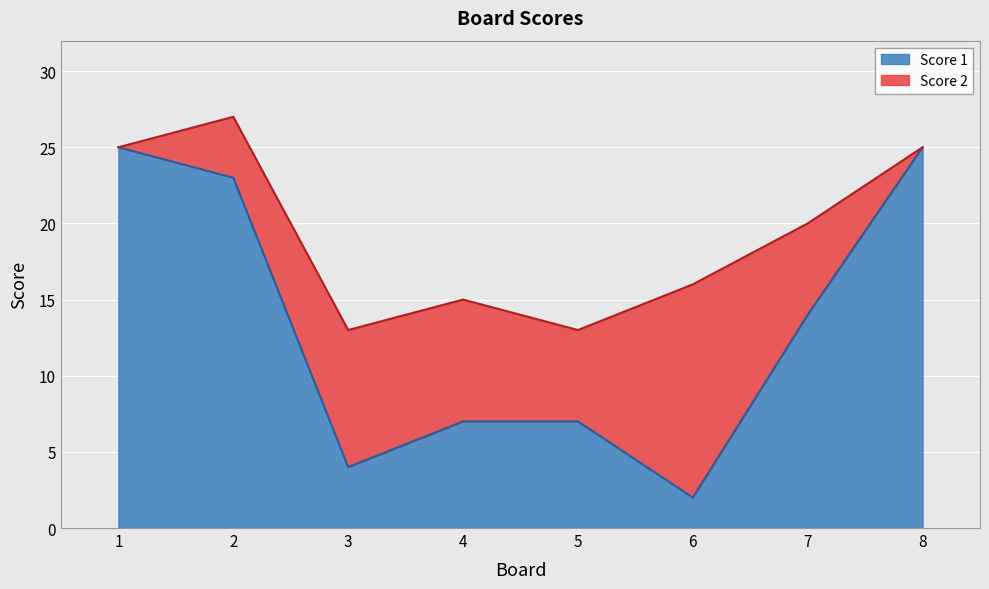

What is the smallest value displayed?

2